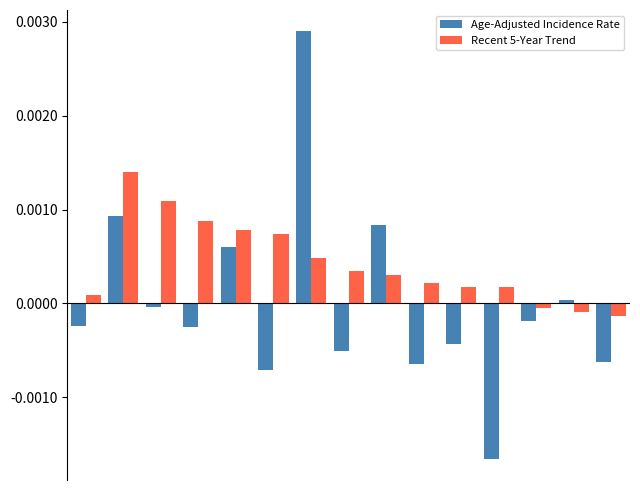

Which series has the widest spread of values?

Age-Adjusted Incidence Rate